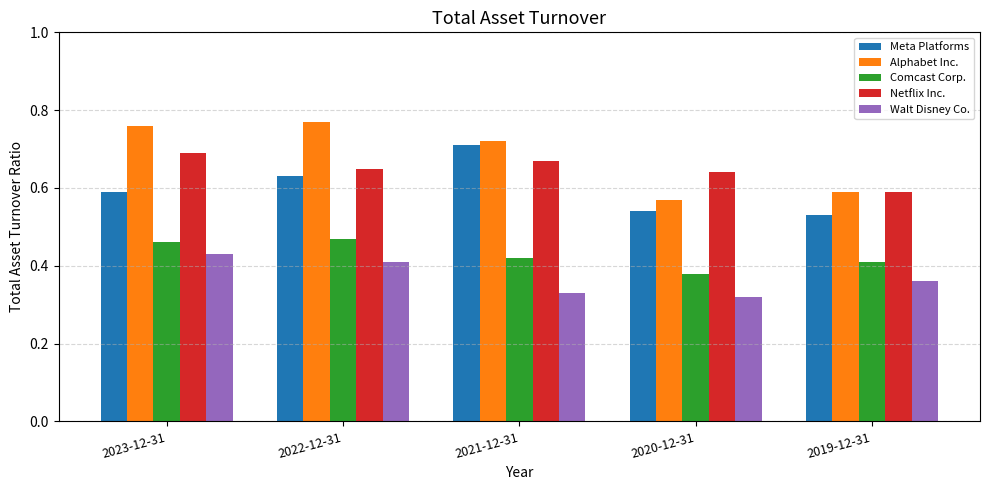

Which category has the lowest value in the Walt Disney Co. series?

2020-12-31